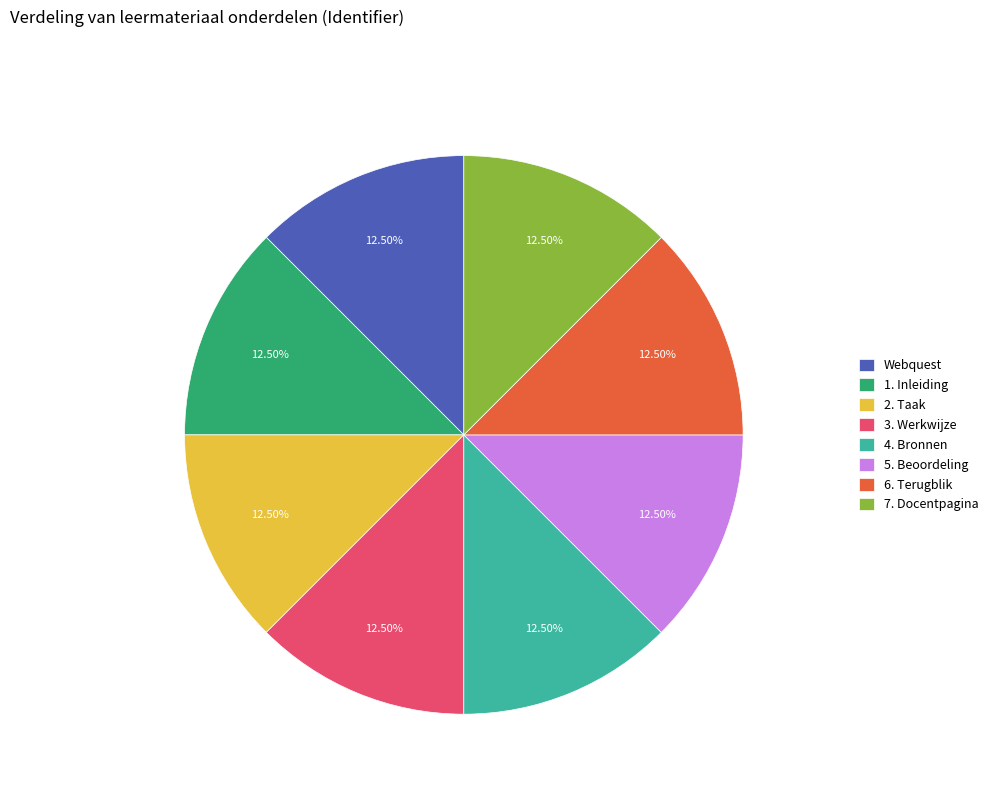

Approximately how many times larger is the value at 6. Terugblik compared to 7. Docentpagina?

1.0